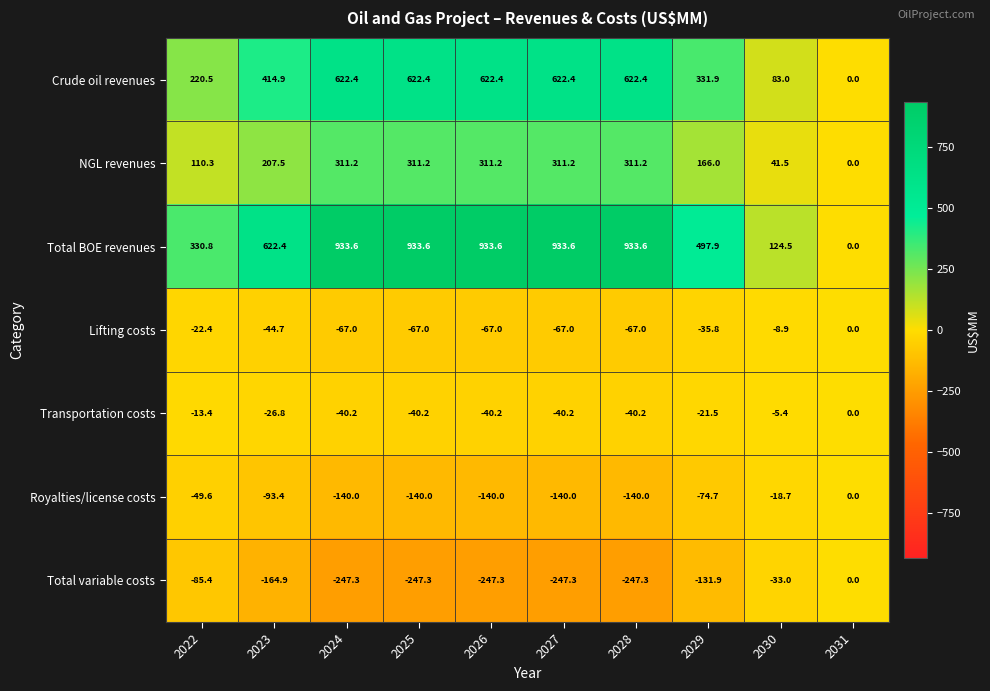

Which series changed the most between 2024 and 2029?

Total BOE revenues